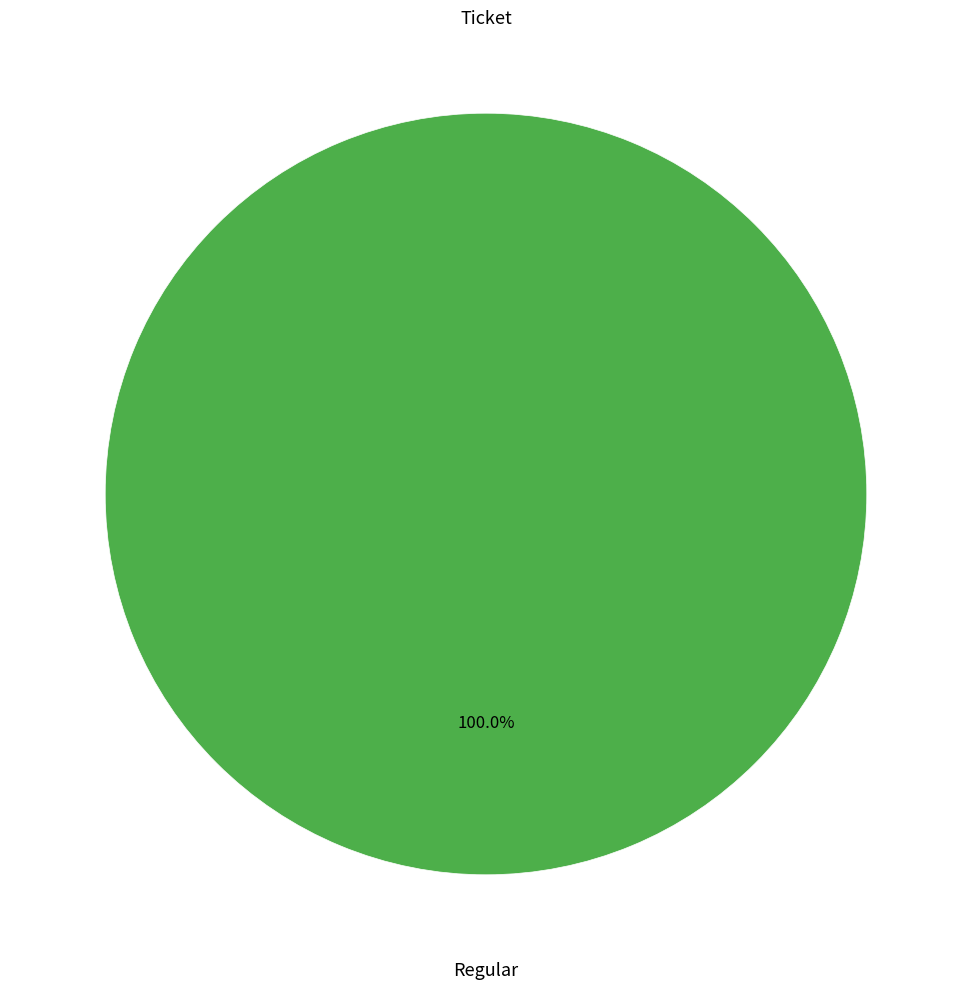

Which category has the smallest portion of the pie?

Ticket